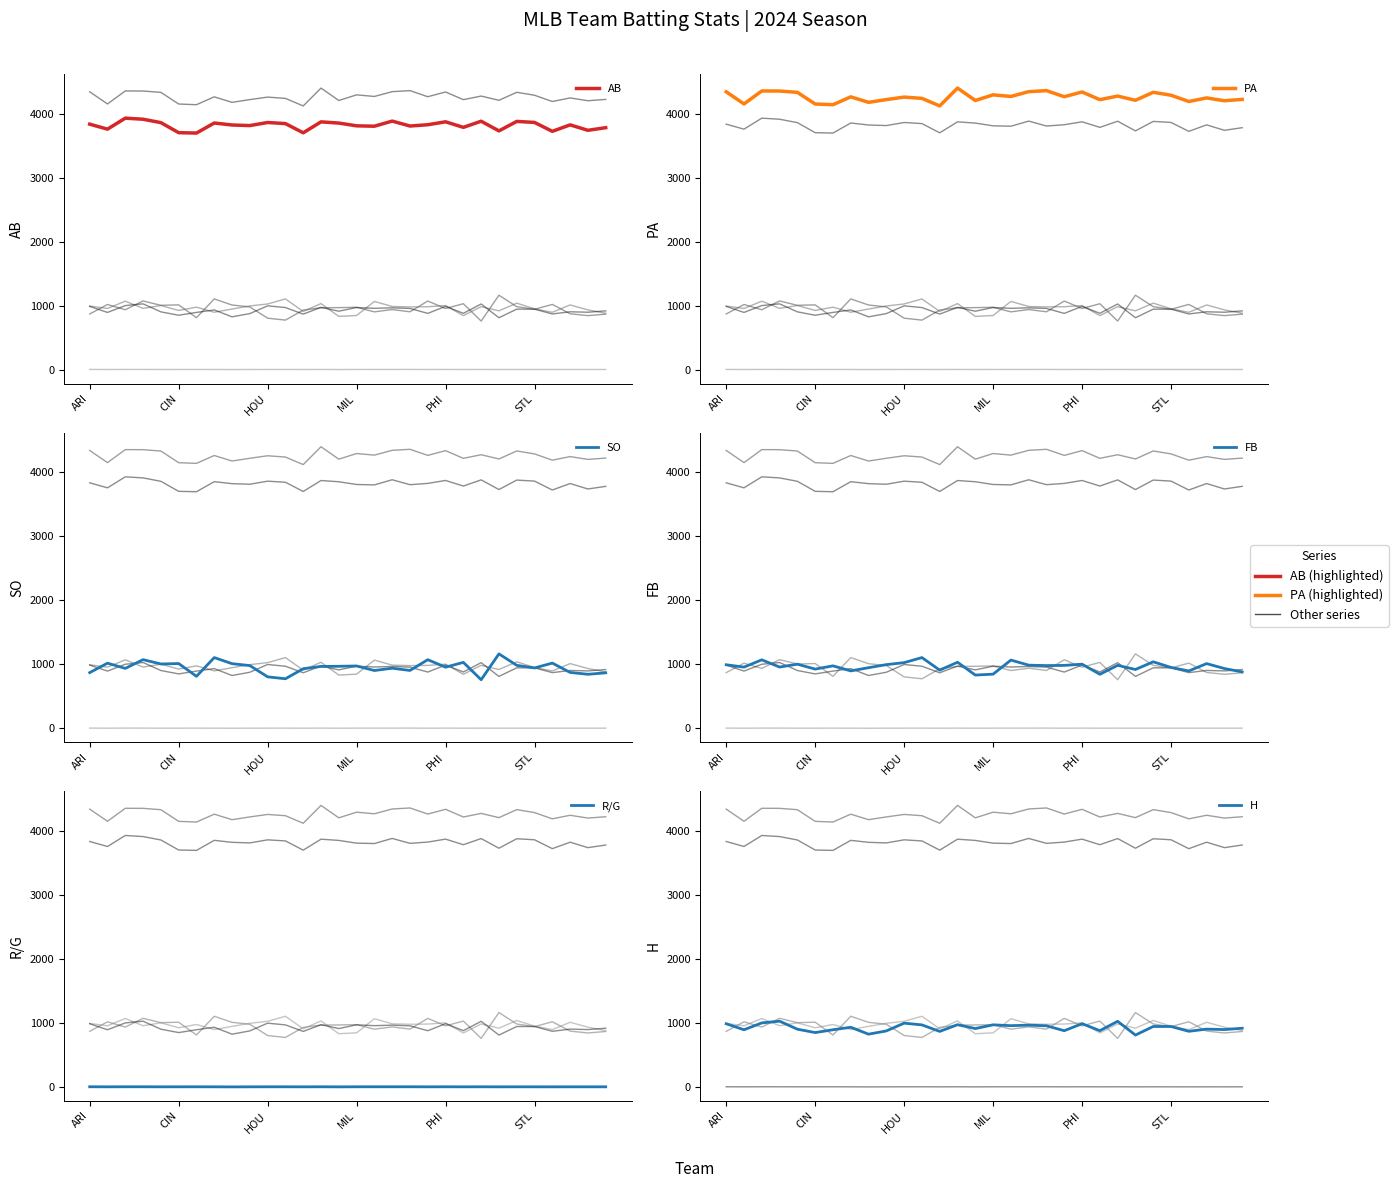

At which label is H closest to 921?

29